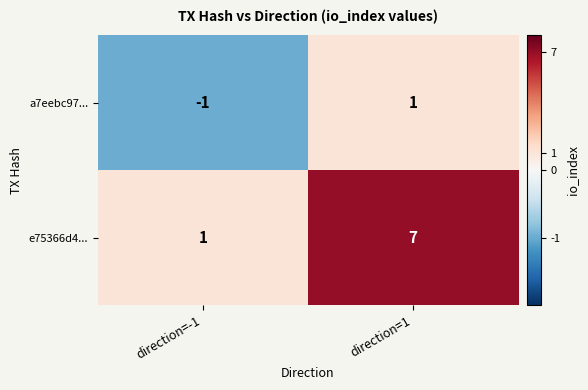

The a7eebc97... series shows 0 at direction=-1. True or false?

False